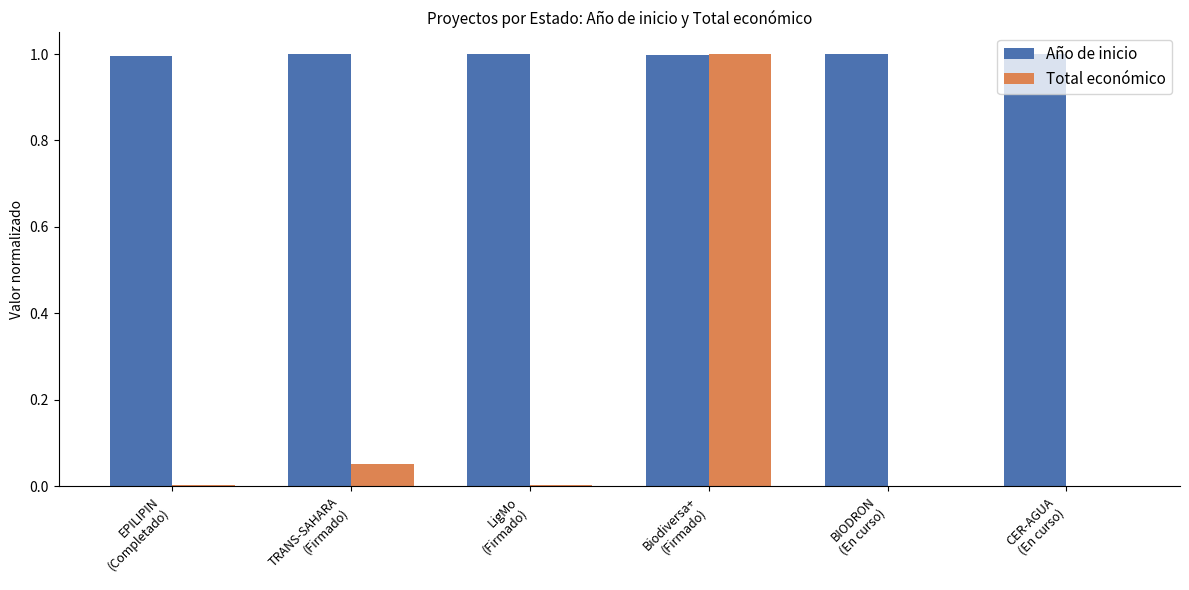

What is the spread (max minus min) of values at EPILIPIN
(Completado)?

1.0